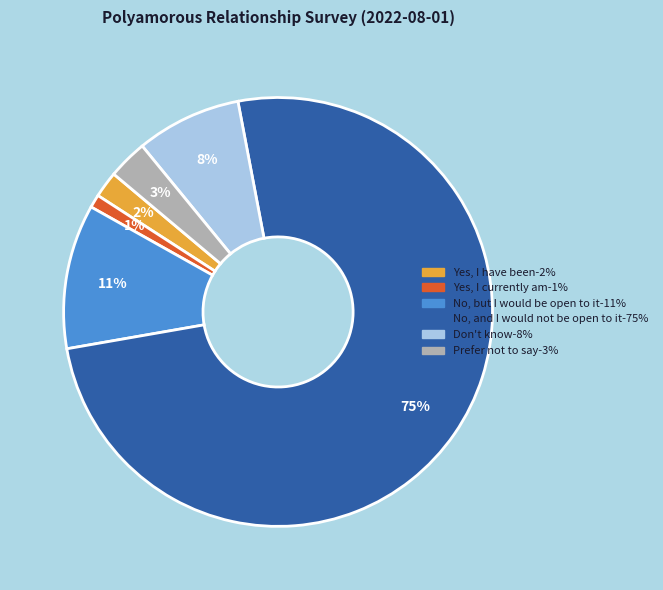

Combined, do Yes, I have been and No, but I would be open to it account for over 50%?

No